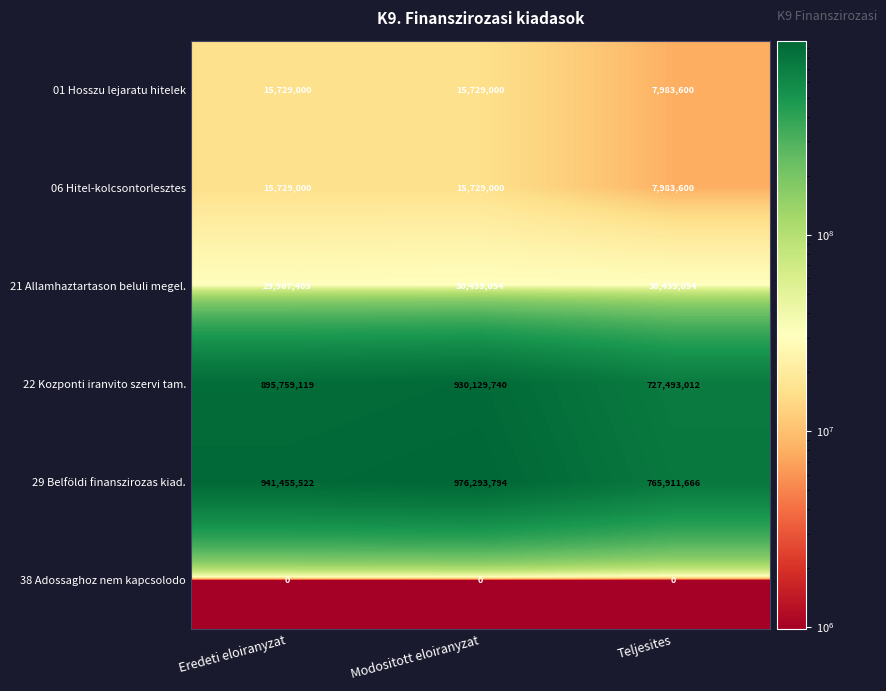

Rank the categories by 22 Kozponti iranvito szervi tam. value from lowest to highest.

Teljesites, Eredeti eloiranyzat, Modositott eloiranyzat